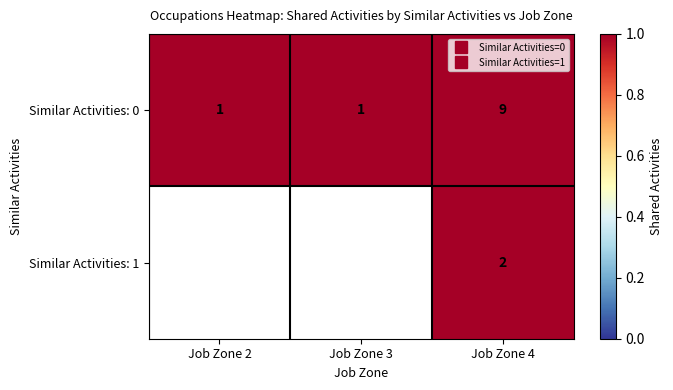

What is the sum of all Similar Activities: 0 values?

11.0